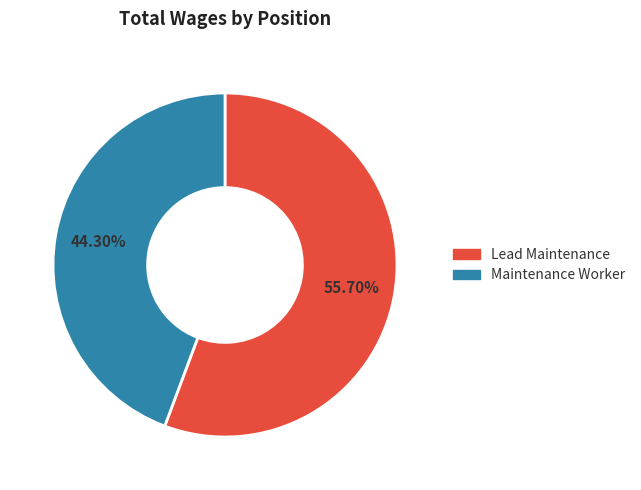

How many segments does this pie chart have?

2